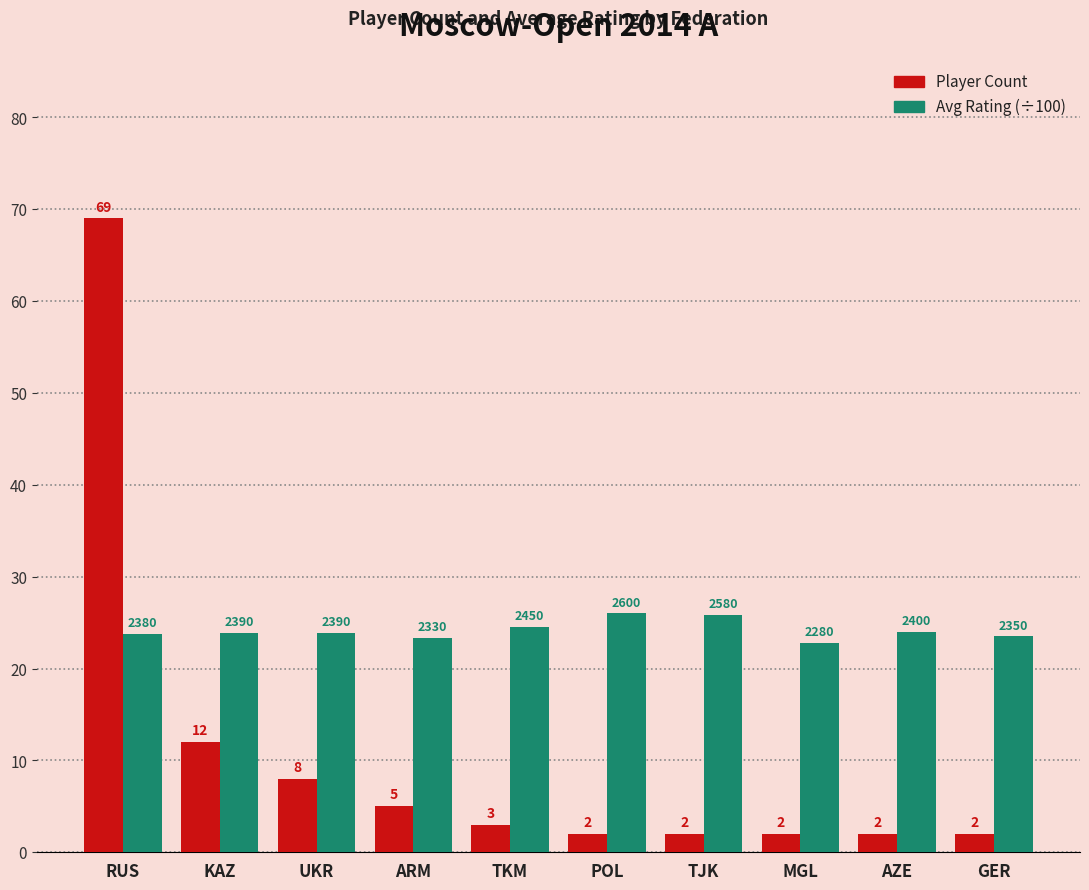

What is the minimum value for Player Count?

2.0